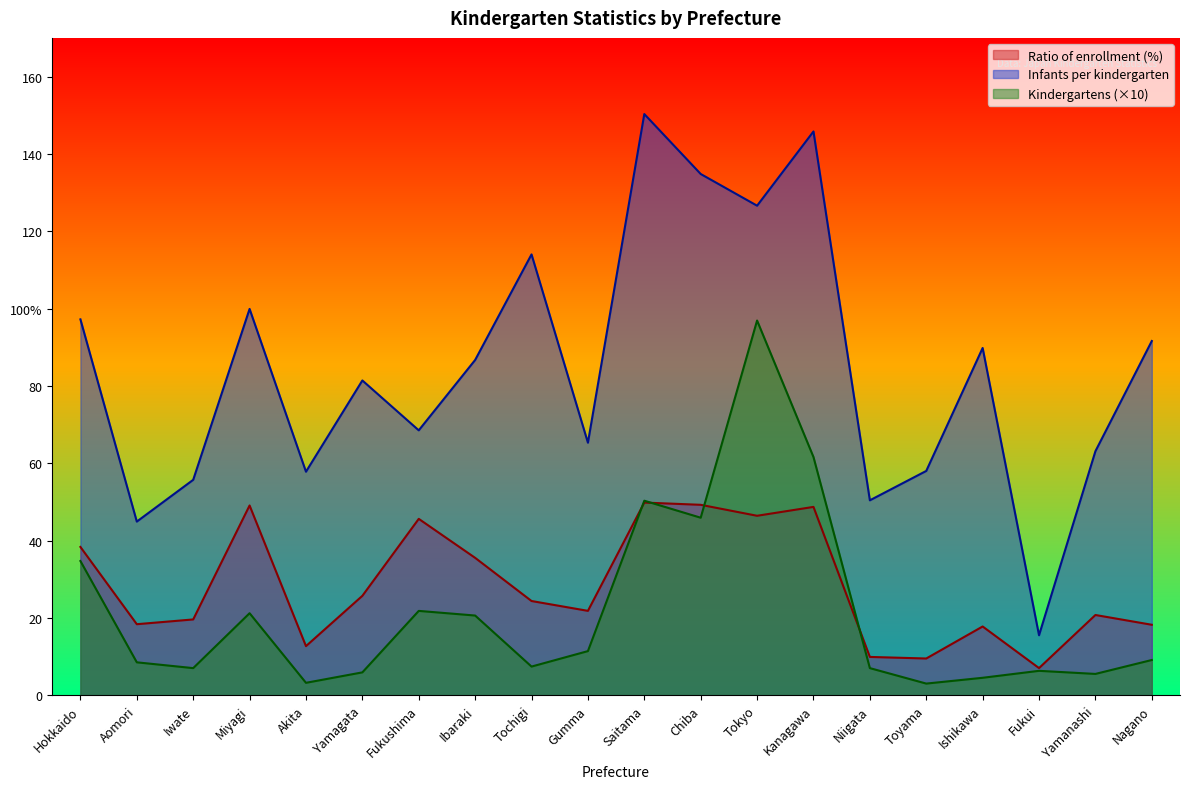

At which category does Infants enrolled per kindergarten reach its first local peak?

Miyagi